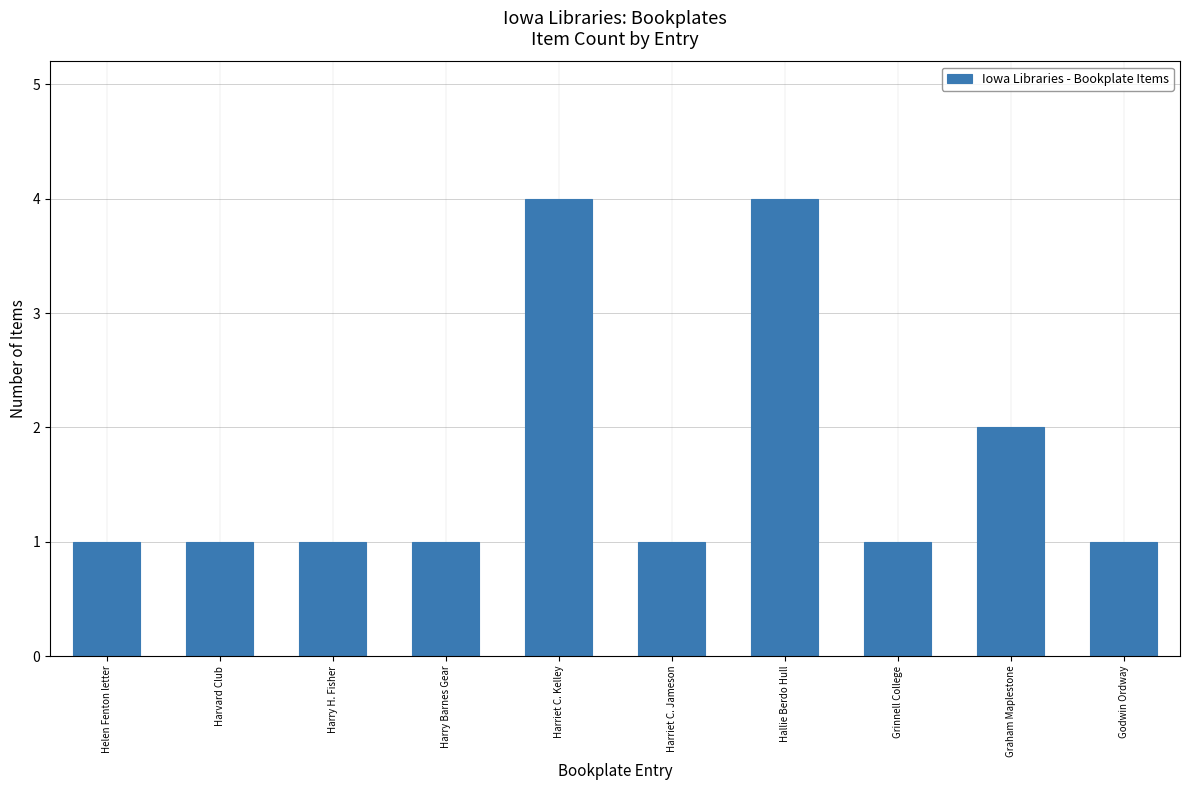

What is the ratio of the value at Godwin Ordway to the value at Harvard Club?

1.0